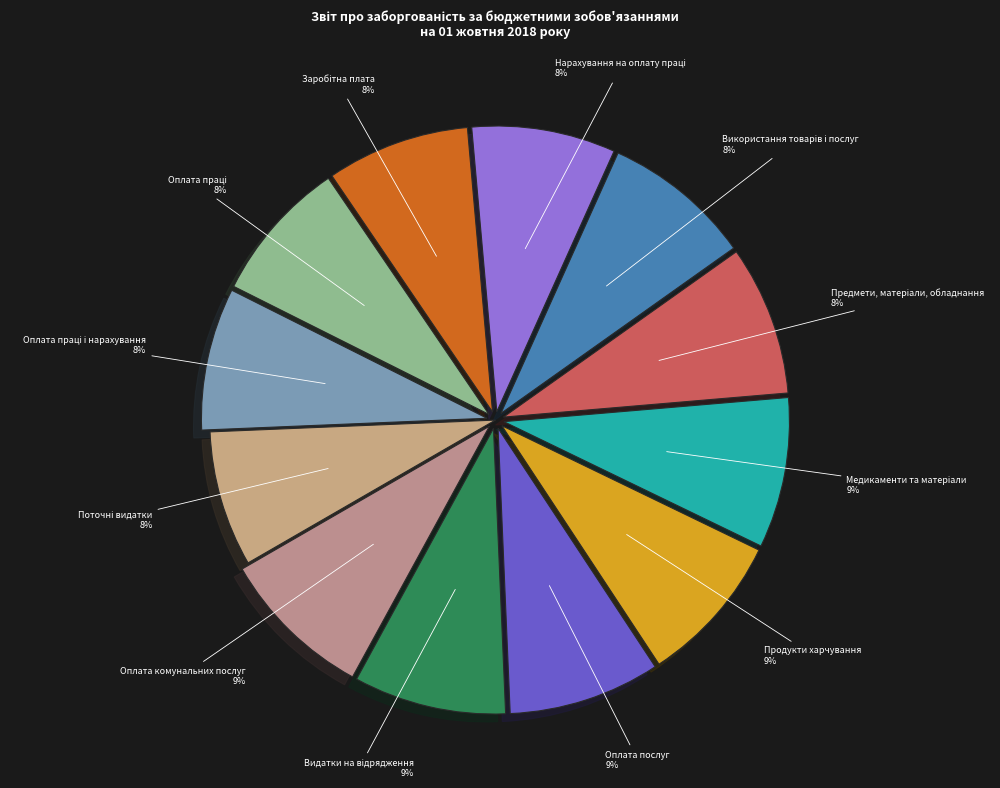

The Оплата комунальних послуг slice represents 9% of the pie. True or false?

True